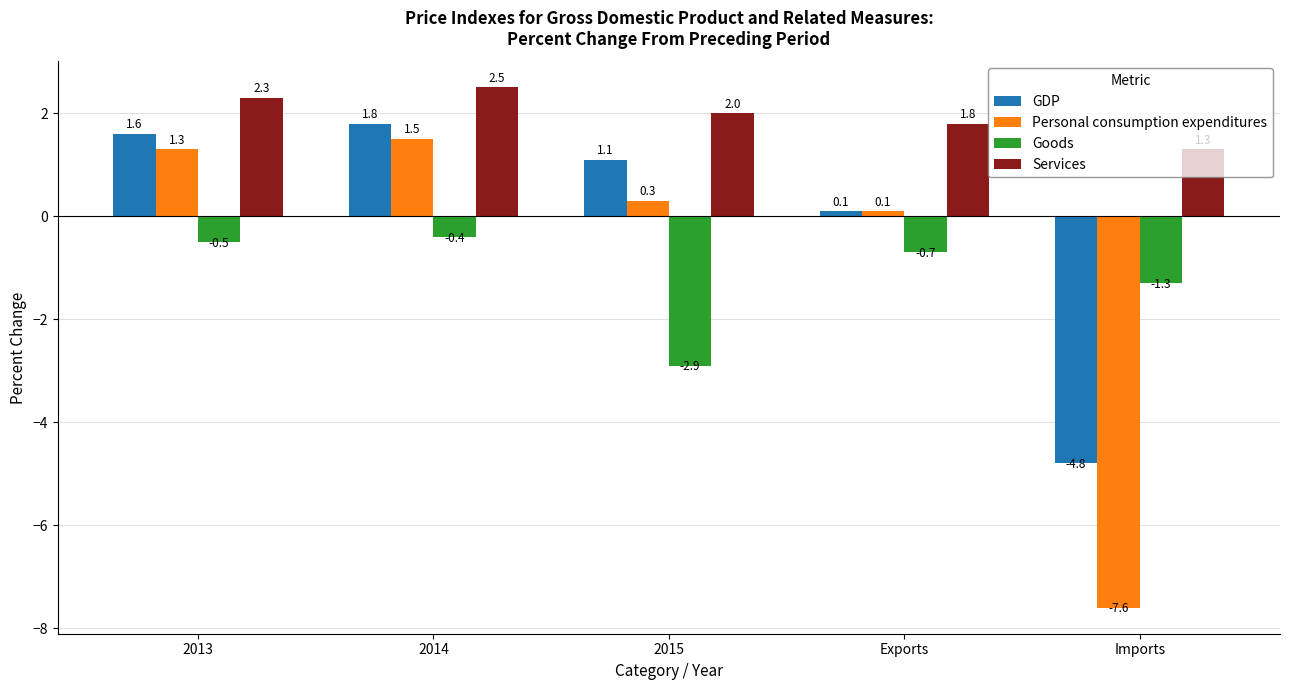

What is the difference between the second highest and minimum values in the GDP series?

6.4